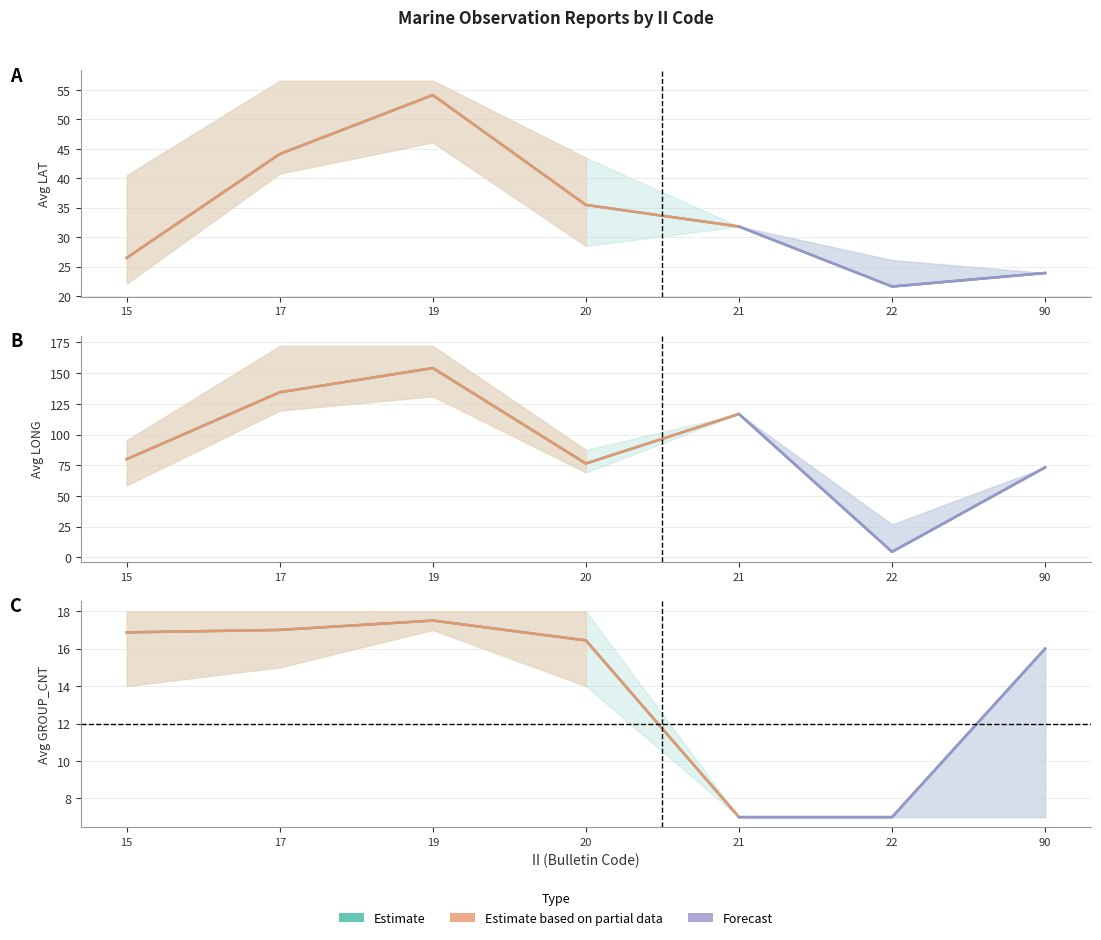

In AVG_LONG, how many points are lower than both neighbors (excluding endpoints)?

2